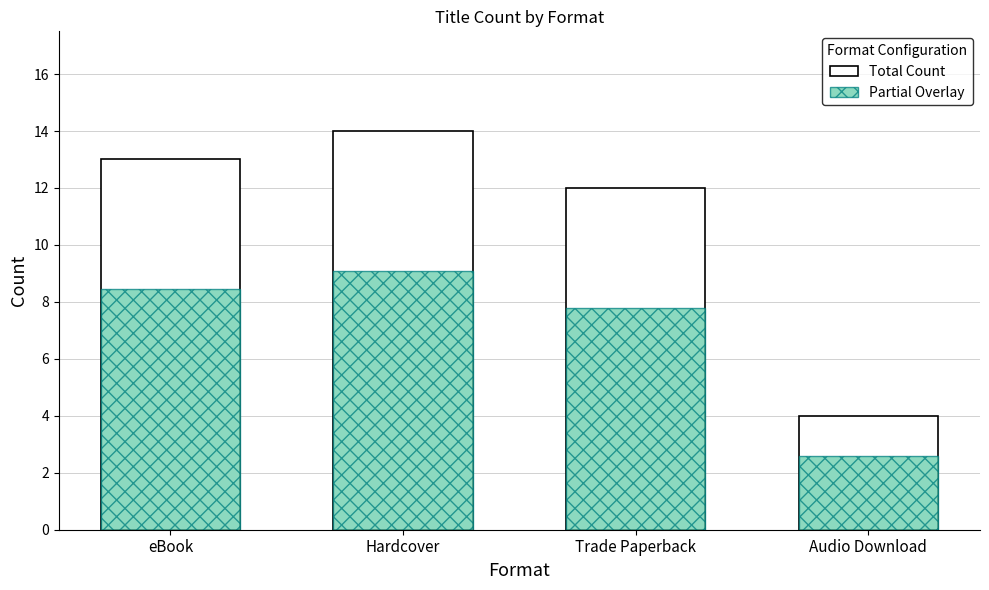

What is the total value across all series at eBook?

21.5